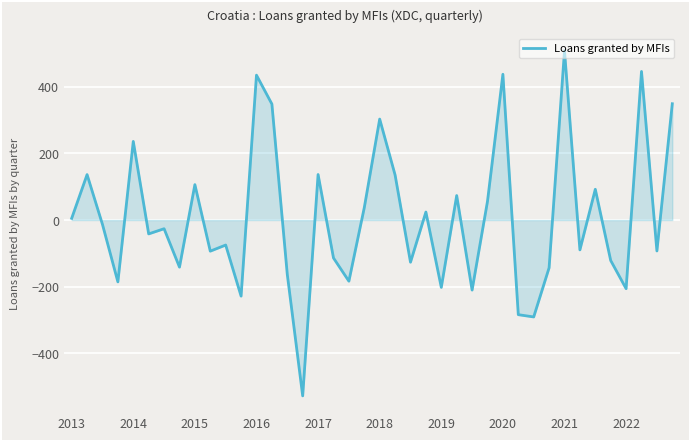

What is the difference between the maximum and minimum values?

1037.2